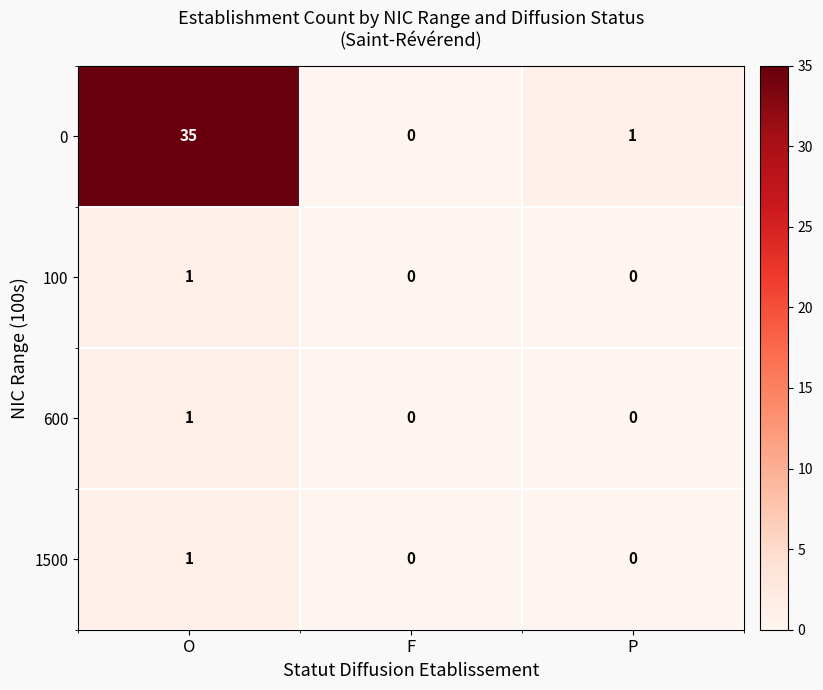

Is it true that 0 equals 0 at F?

True